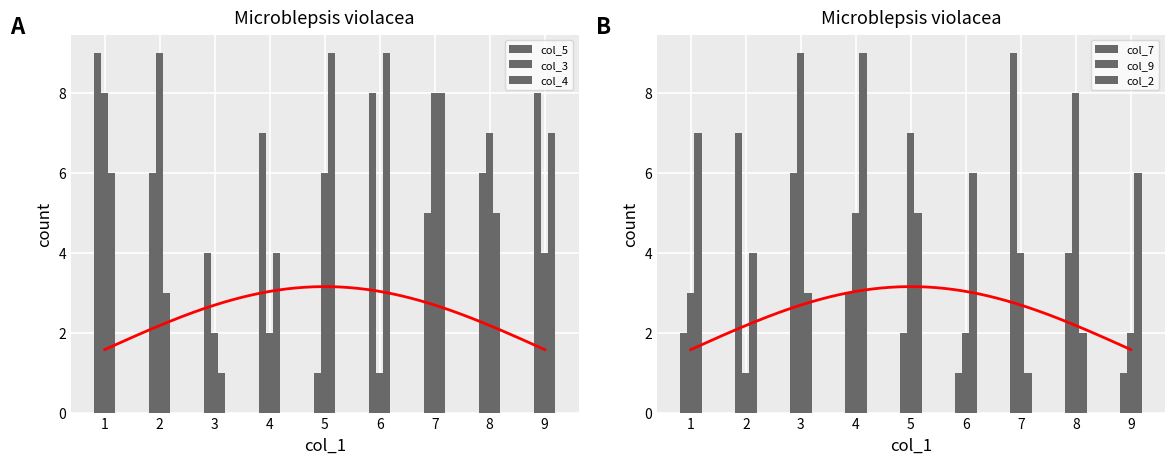

Which series has the largest total across all categories?

col_5